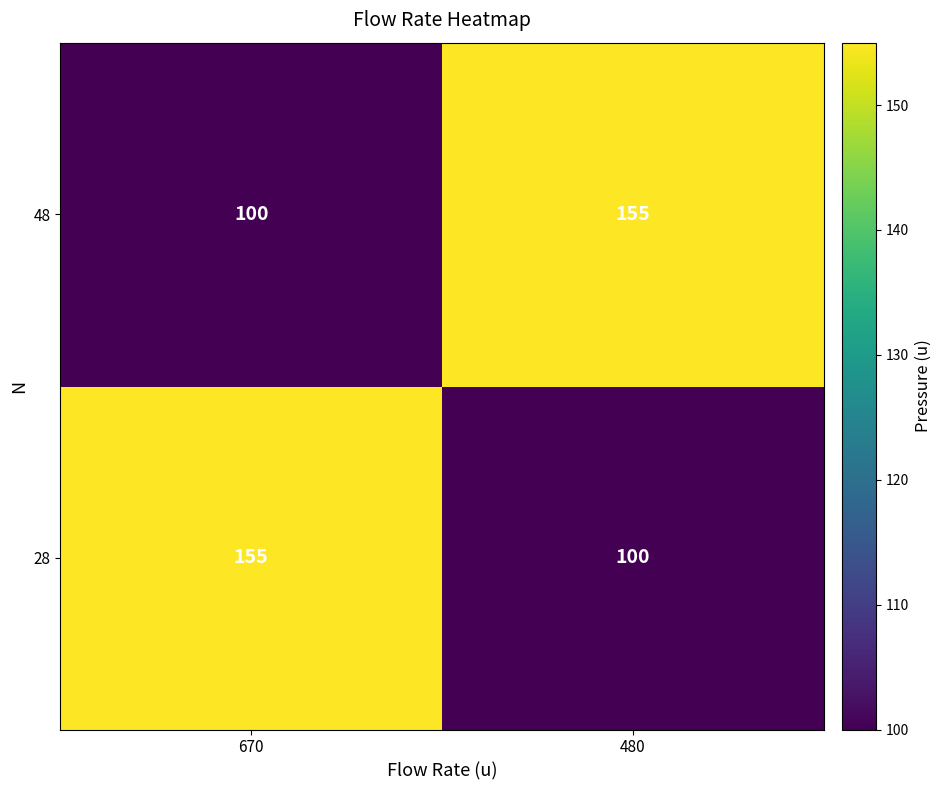

What is the sum of the 48 values at 670 and 480?

255